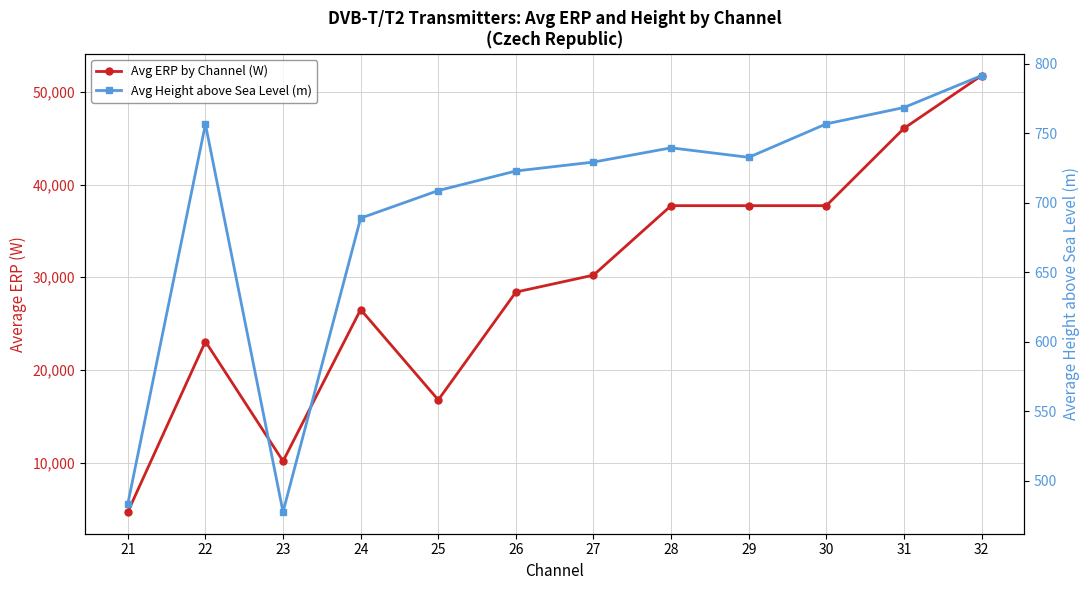

What is the value of the Avg ERP by Channel (W) point at the 12th from the left?

51772.8